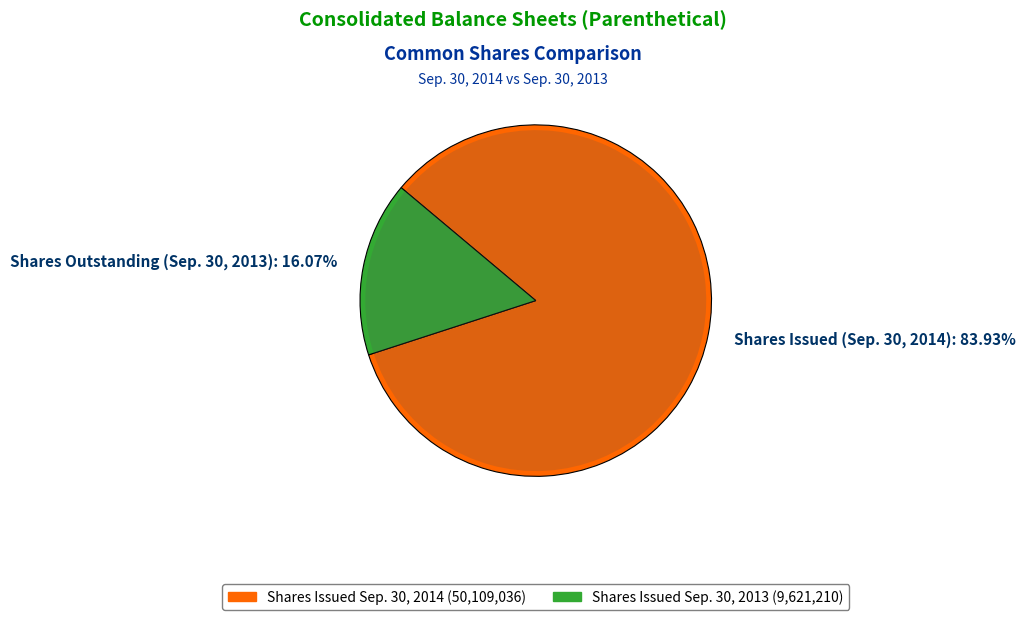

The Common shares, shares outstanding (2013) slice represents 27% of the pie. True or false?

False